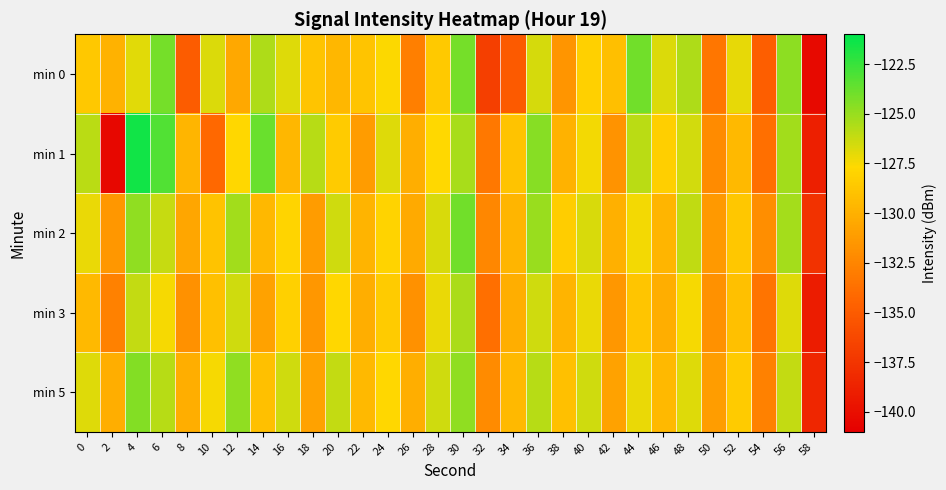

Reading right to left, extract all data points from this chart.

min 0: 58=-140.3	56=-124.7	54=-134.8	52=-127.1	50=-133.4	48=-125.5	46=-126.7	44=-124.0	42=-129.2	40=-128.2	38=-131.6	36=-126.6	34=-135.1	32=-136.8	30=-124.1	28=-128.5	26=-132.8	24=-127.6	22=-128.9	20=-129.6	18=-128.9	16=-126.8	14=-125.6	12=-130.5	10=-126.7	8=-135.0	6=-124.1	4=-126.9	2=-129.9	0=-128.6
min 1: 58=-138.9	56=-125.2	54=-133.8	52=-129.5	50=-132.1	48=-126.5	46=-128.2	44=-125.9	42=-131.7	40=-127.3	38=-129.9	36=-124.6	34=-128.9	32=-133.2	30=-125.4	28=-127.7	26=-130.1	24=-126.8	22=-131.2	20=-128.5	18=-125.8	16=-129.6	14=-123.8	12=-127.8	10=-134.2	8=-129.7	6=-123.2	4=-121.5	2=-140.5	0=-125.9
min 2: 58=-137.7	56=-125.3	54=-132.0	52=-128.7	50=-131.3	48=-126.0	46=-129.7	44=-127.3	42=-130.0	40=-126.7	38=-128.3	36=-125.0	34=-129.7	32=-132.3	30=-124.0	28=-126.7	26=-130.3	24=-128.0	22=-129.8	20=-126.5	18=-131.2	16=-127.9	14=-129.6	12=-125.2	10=-128.9	8=-130.6	6=-126.2	4=-124.8	2=-131.5	0=-127.1
min 3: 58=-139.1	56=-126.8	54=-133.5	52=-129.1	50=-131.8	48=-127.5	46=-130.1	44=-128.8	42=-131.5	40=-127.1	38=-129.8	36=-126.5	34=-130.1	32=-133.8	30=-125.5	28=-127.1	26=-131.8	24=-128.5	22=-130.1	20=-127.8	18=-131.5	16=-128.1	14=-130.8	12=-126.5	10=-129.1	8=-131.8	6=-127.5	4=-126.1	2=-132.8	0=-129.5
min 5: 58=-138.5	56=-126.1	54=-132.8	52=-128.5	50=-131.1	48=-126.8	46=-129.5	44=-127.1	42=-130.8	40=-126.5	38=-129.1	36=-125.8	34=-129.5	32=-132.1	30=-124.8	28=-126.5	26=-130.1	24=-127.8	22=-129.5	20=-126.1	18=-130.8	16=-126.5	14=-129.1	12=-124.8	10=-127.5	8=-130.1	6=-125.8	4=-124.5	2=-130.1	0=-126.8